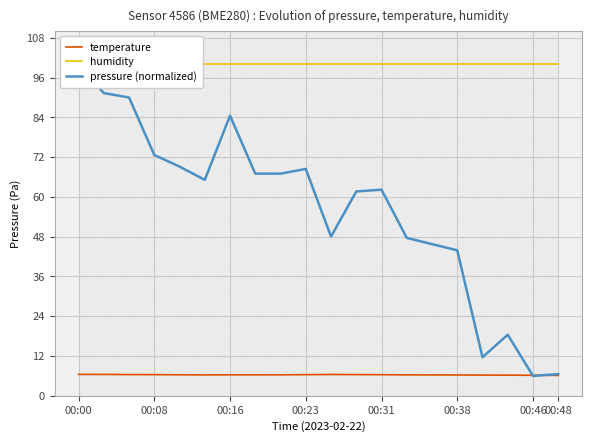

What is the approximate value of humidity at 10?

100.0